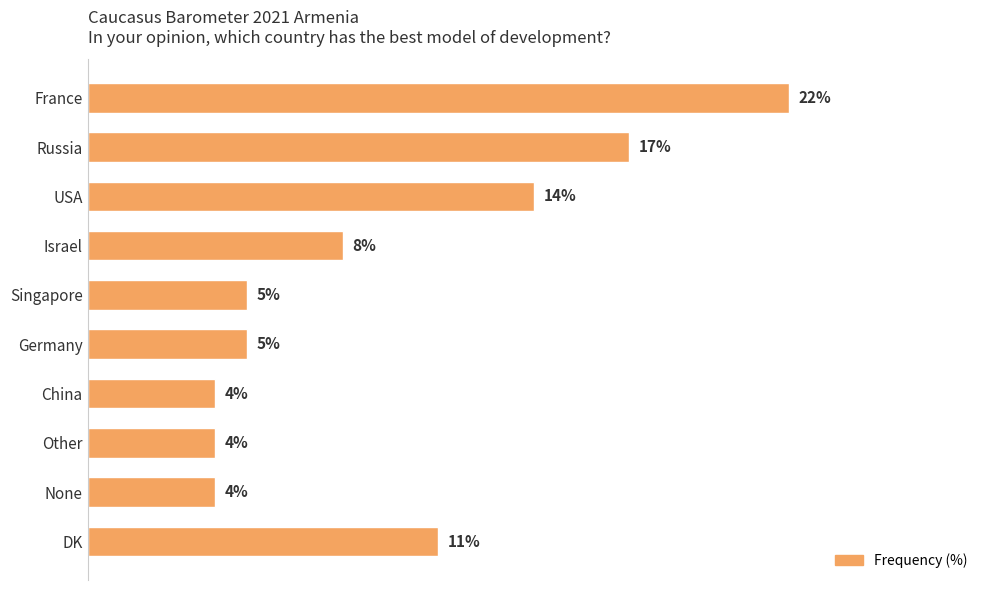

Which label corresponds to the largest value in the chart?

France